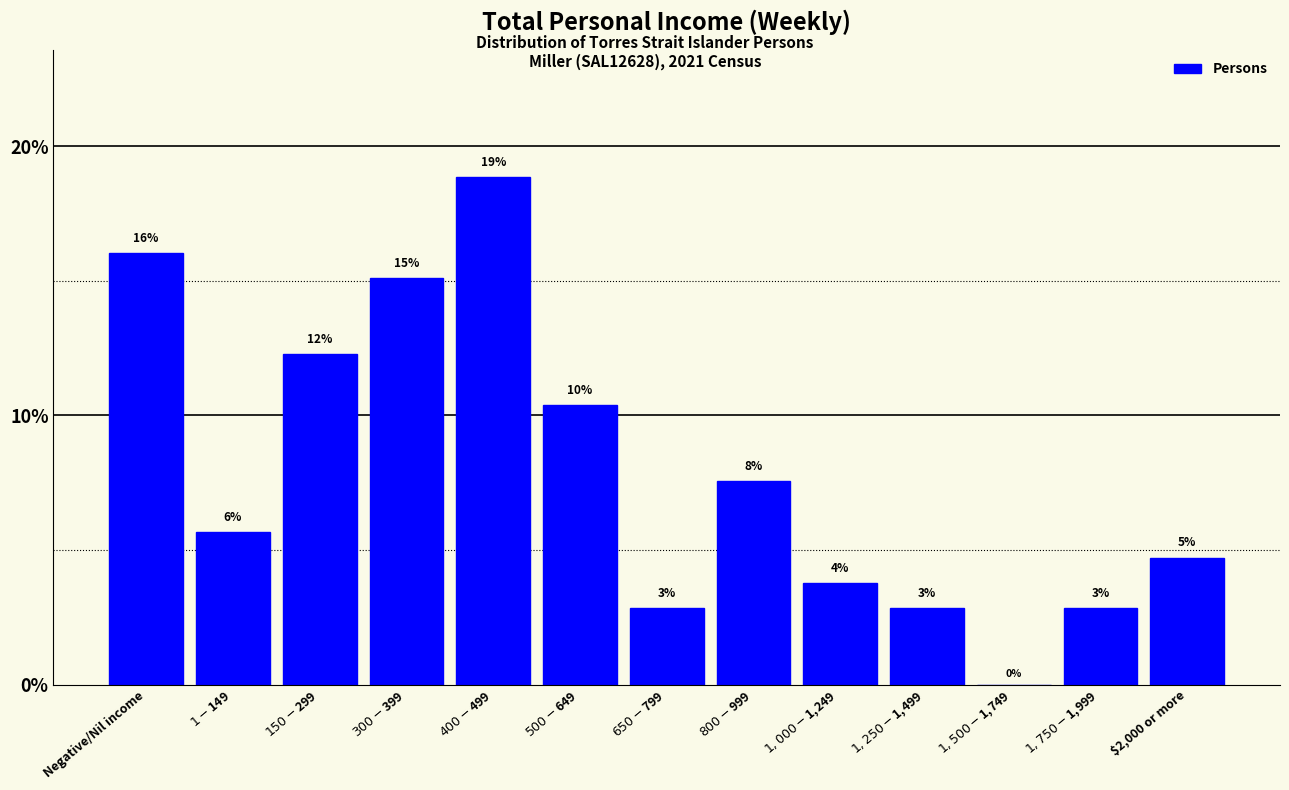

Are the bars horizontal?

No